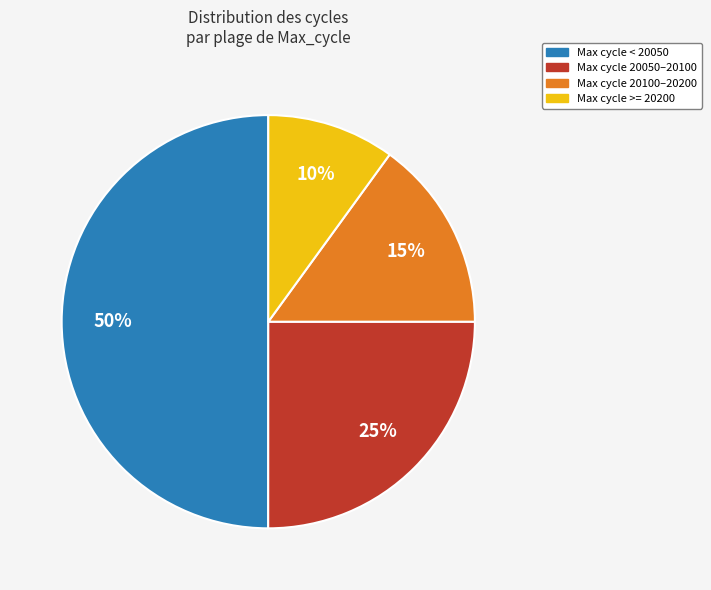

True or false: Max cycle 20050–20100 accounts for 25% of the total.

True